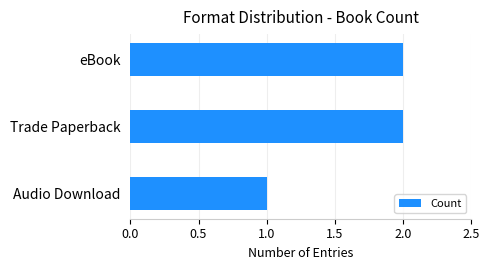

Are the bars grouped side by side (vs. stacked)?

No